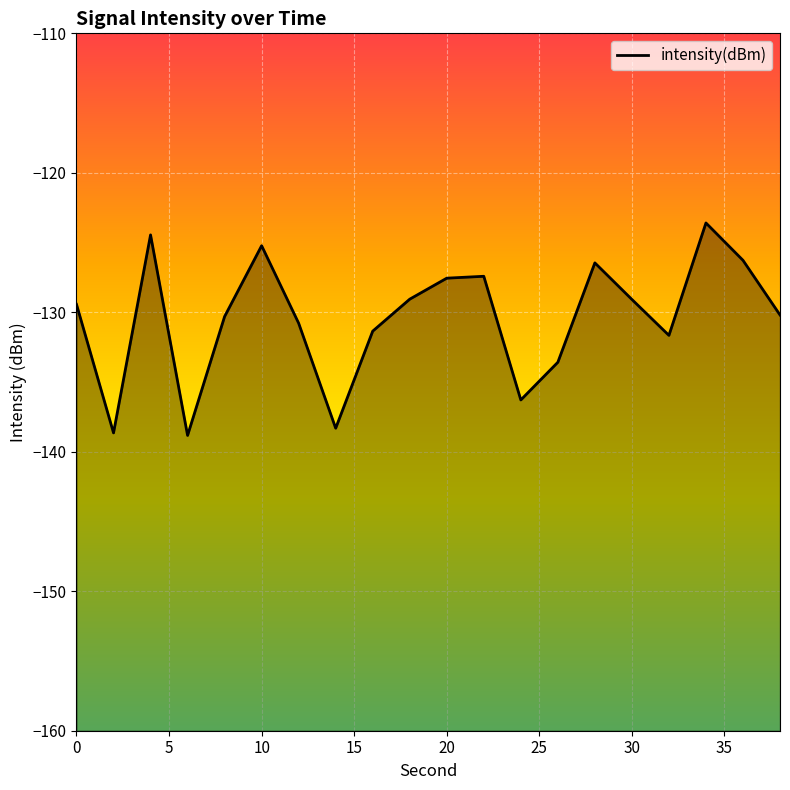

What is the difference between the maximum and minimum values?

15.2